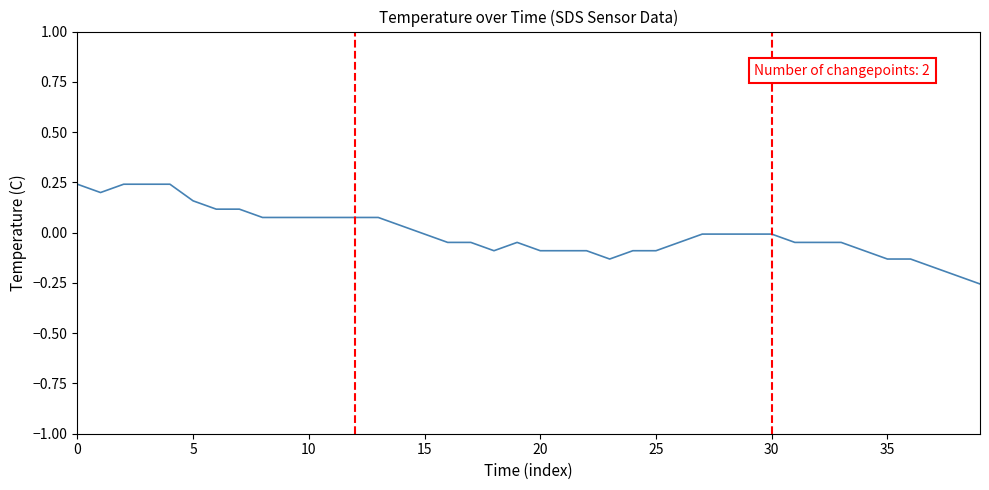

What is the difference between the maximum and minimum values?

0.5